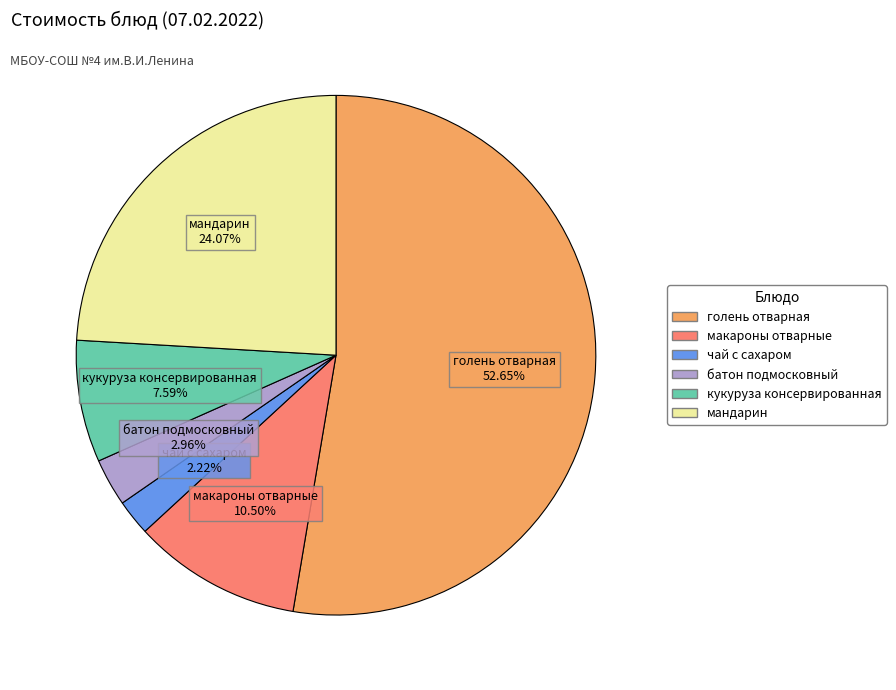

Is мандарин the majority of the pie?

No